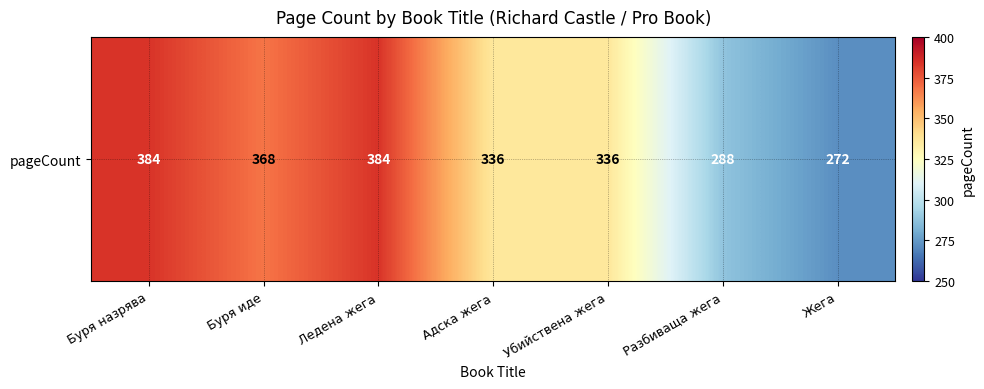

What is the difference between the values at Убийствена жега and Ледена жега?

48